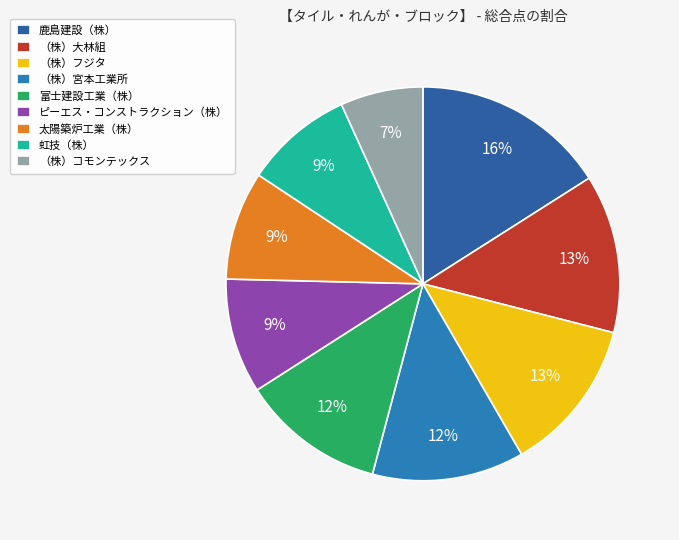

What is the ratio of the value at （株）大林組 to the value at 太陽築炉工業（株）?

1.5